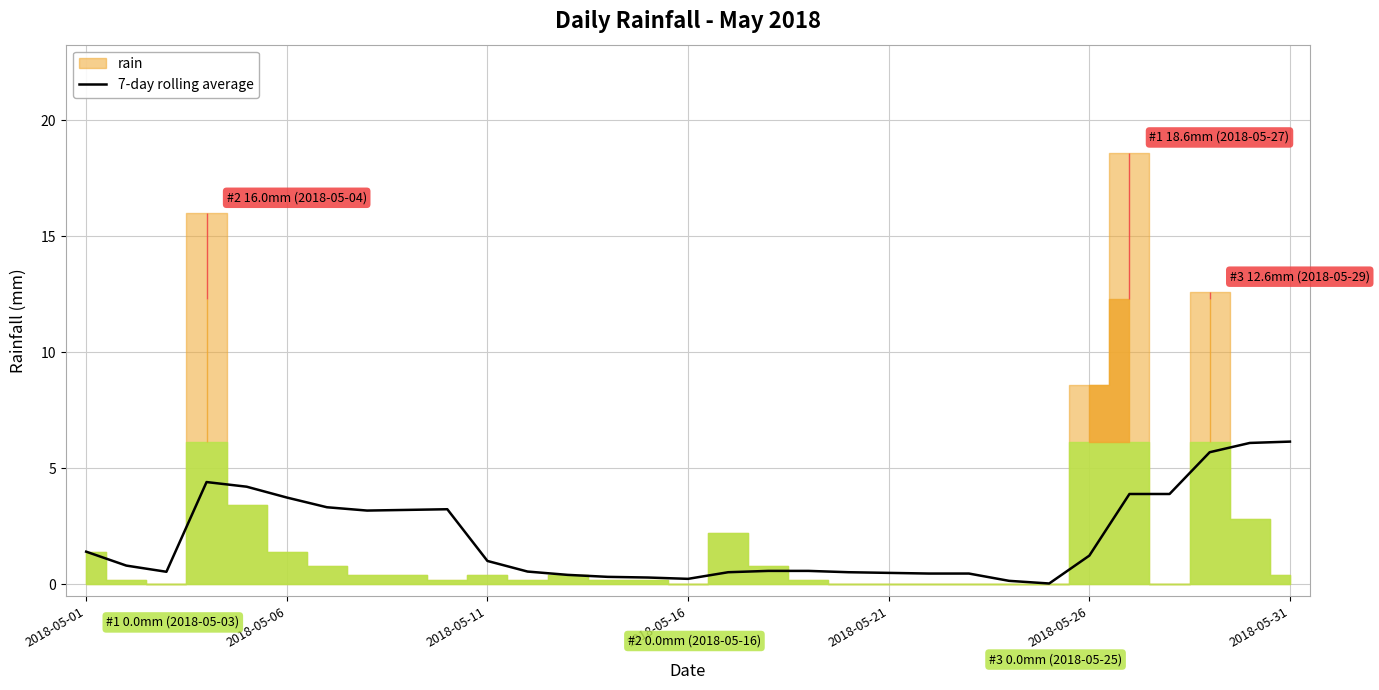

What is the value of the 8th point from the left?

3.2